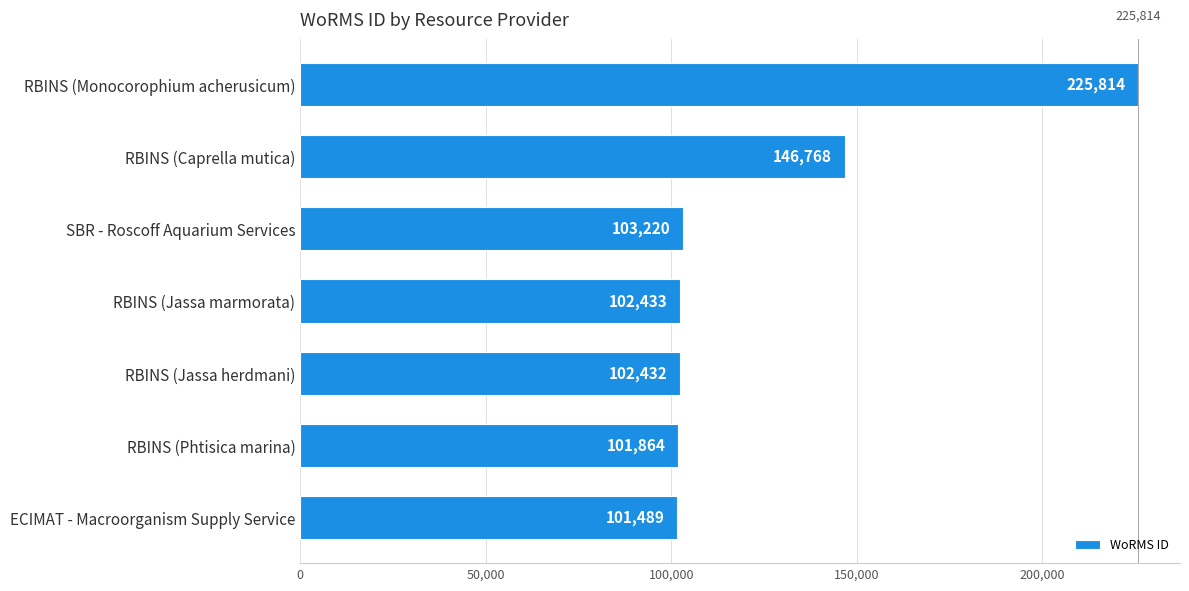

Reading bottom to top, transcribe all the data shown in this chart.

ECIMAT - Macroorganism Supply Service=101489	RBINS (Phtisica marina)=101864	RBINS (Jassa herdmani)=102432	RBINS (Jassa marmorata)=102433	SBR - Roscoff Aquarium Services=103220	RBINS (Caprella mutica)=146768	RBINS (Monocorophium acherusicum)=225814